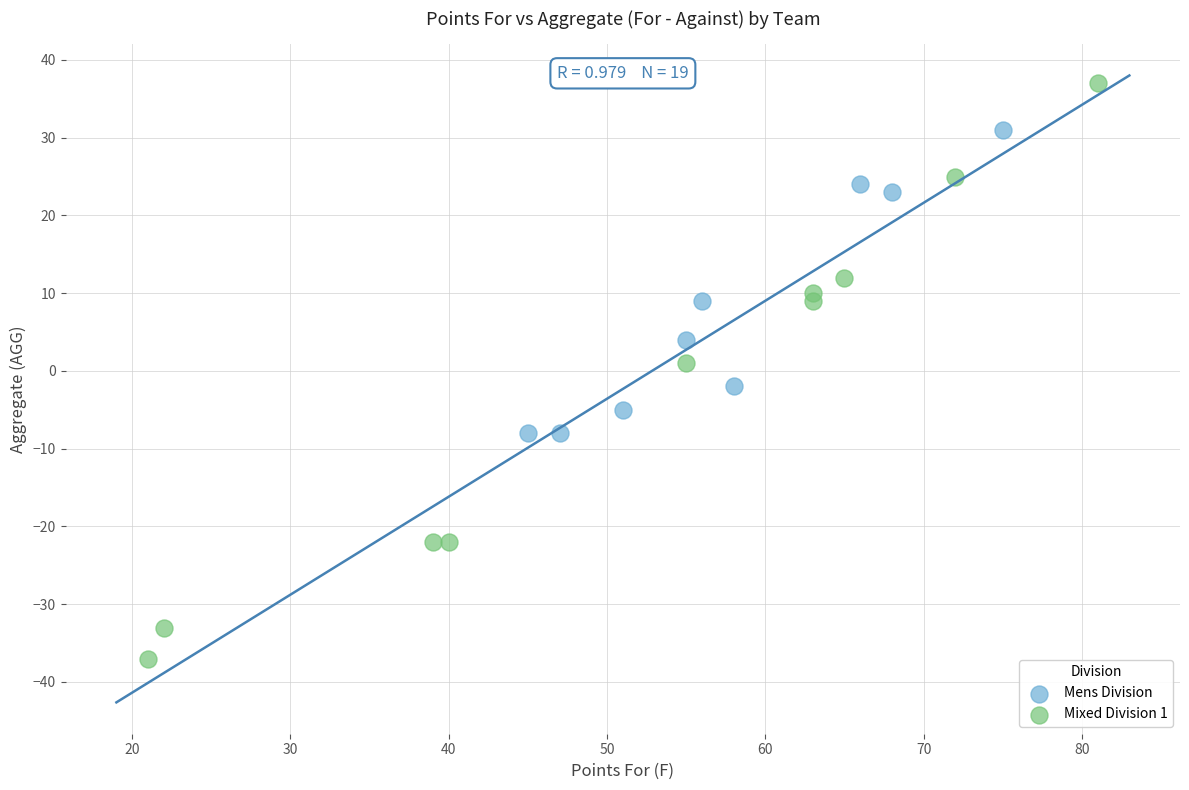

Which series reaches the maximum Y coordinate?

Mixed Division 1